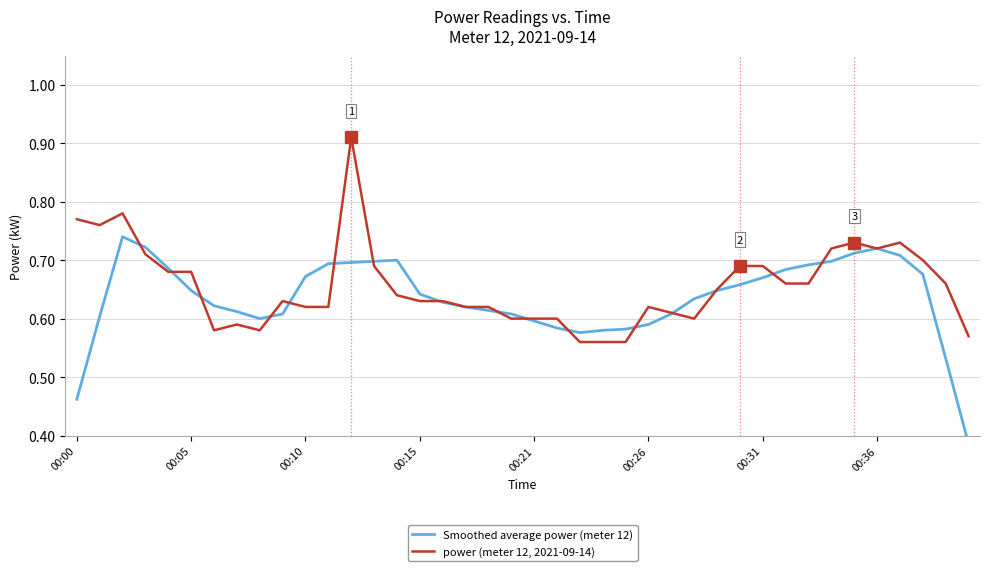

Where is the first local minimum for Smoothed average power (meter 12)?

8